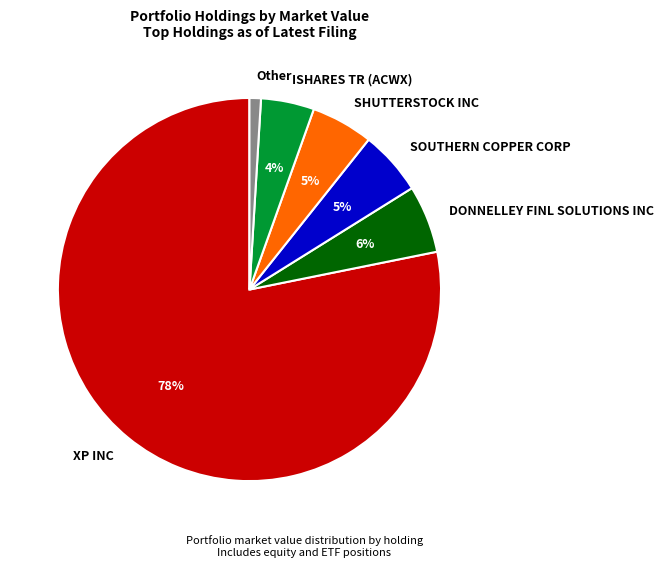

Is it true that ISHARES TR (ACWX) is 4% of the pie?

True